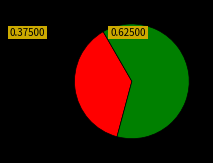

Is there any slice that represents more than half of the pie?

Yes